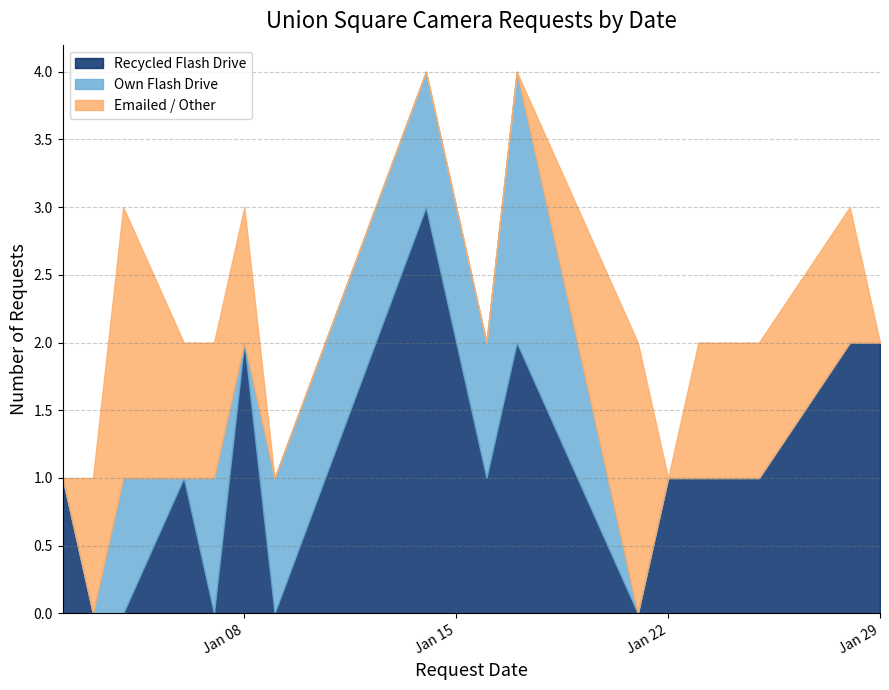

List the labels in order of Own Flash Drive value, largest first.

2019-01-17, 2019-01-04, 2019-01-07, 2019-01-09, 2019-01-14, 2019-01-16, 2019-01-02, 2019-01-03, 2019-01-06, 2019-01-08, 2019-01-21, 2019-01-22, 2019-01-23, 2019-01-24, 2019-01-25, 2019-01-28, 2019-01-29